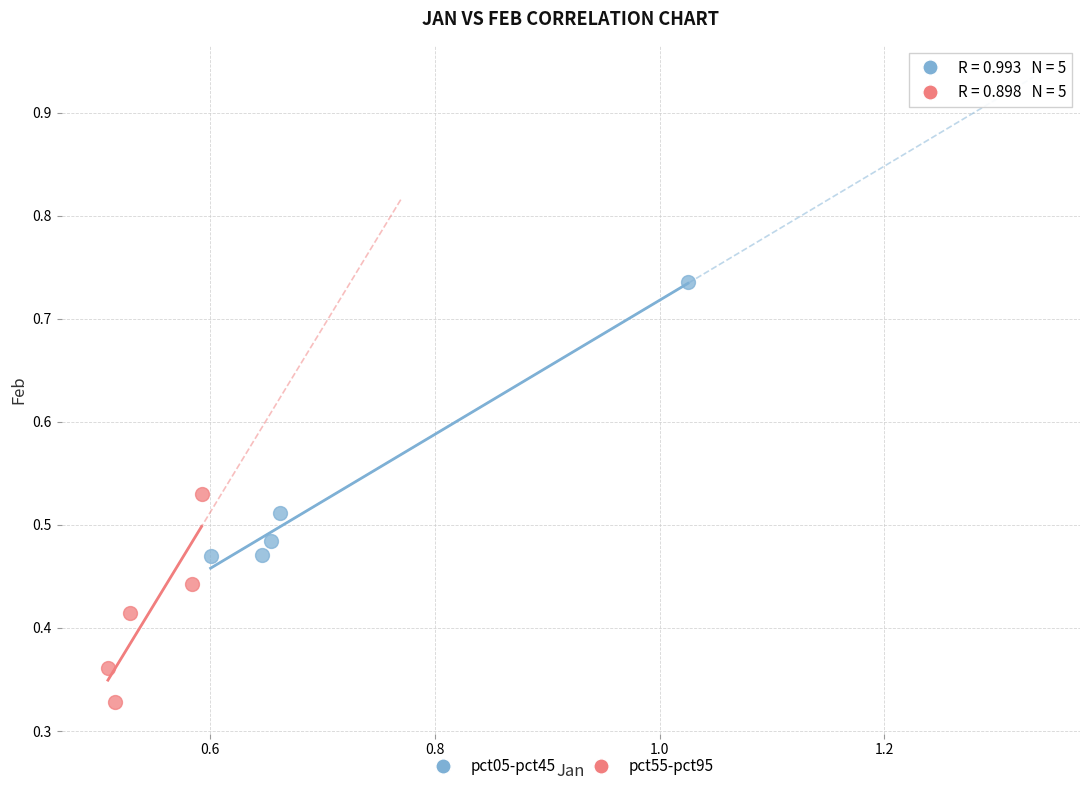

Which series has the widest spread of Y values?

pct05-pct45